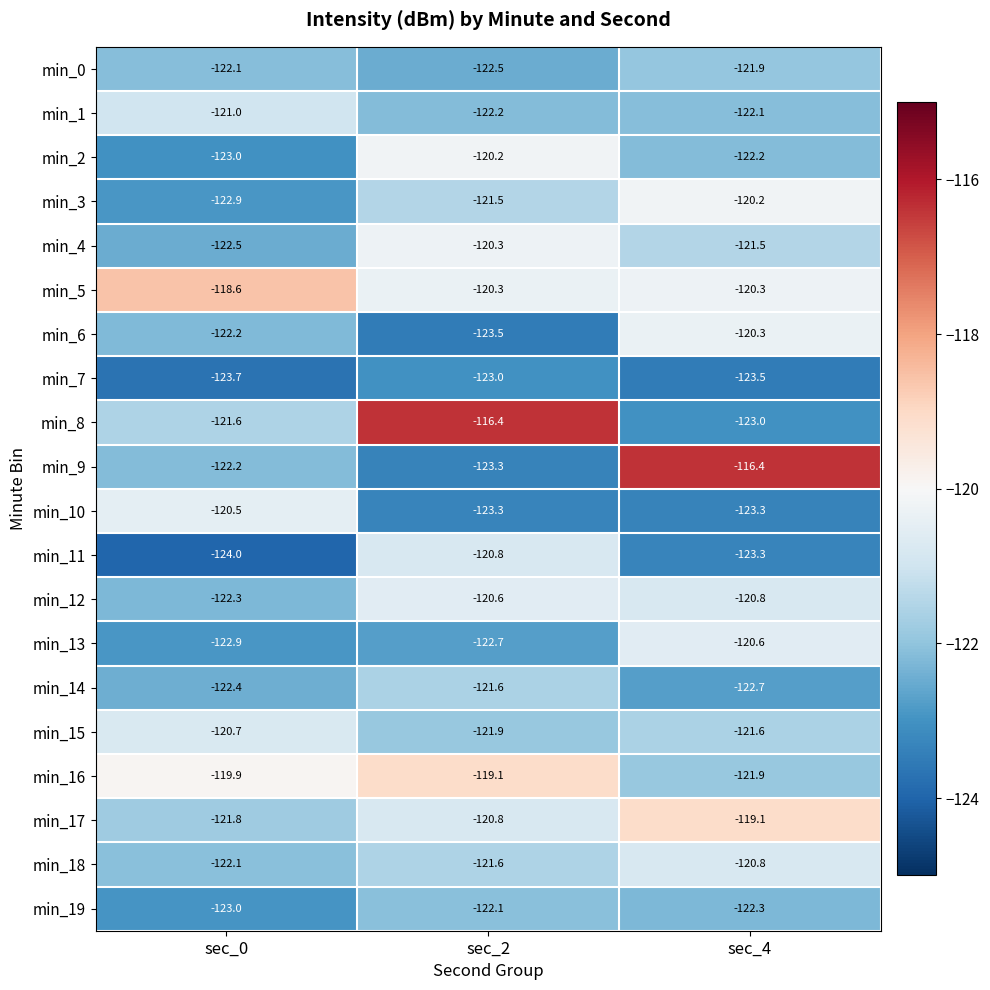

Where is min_8 nearest to the value -119?

sec_0